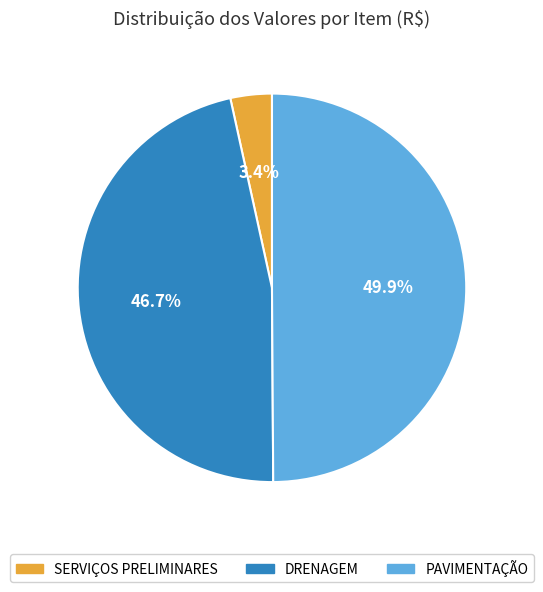

What percentage do DRENAGEM and PAVIMENTAÇÃO together represent?

96.6%